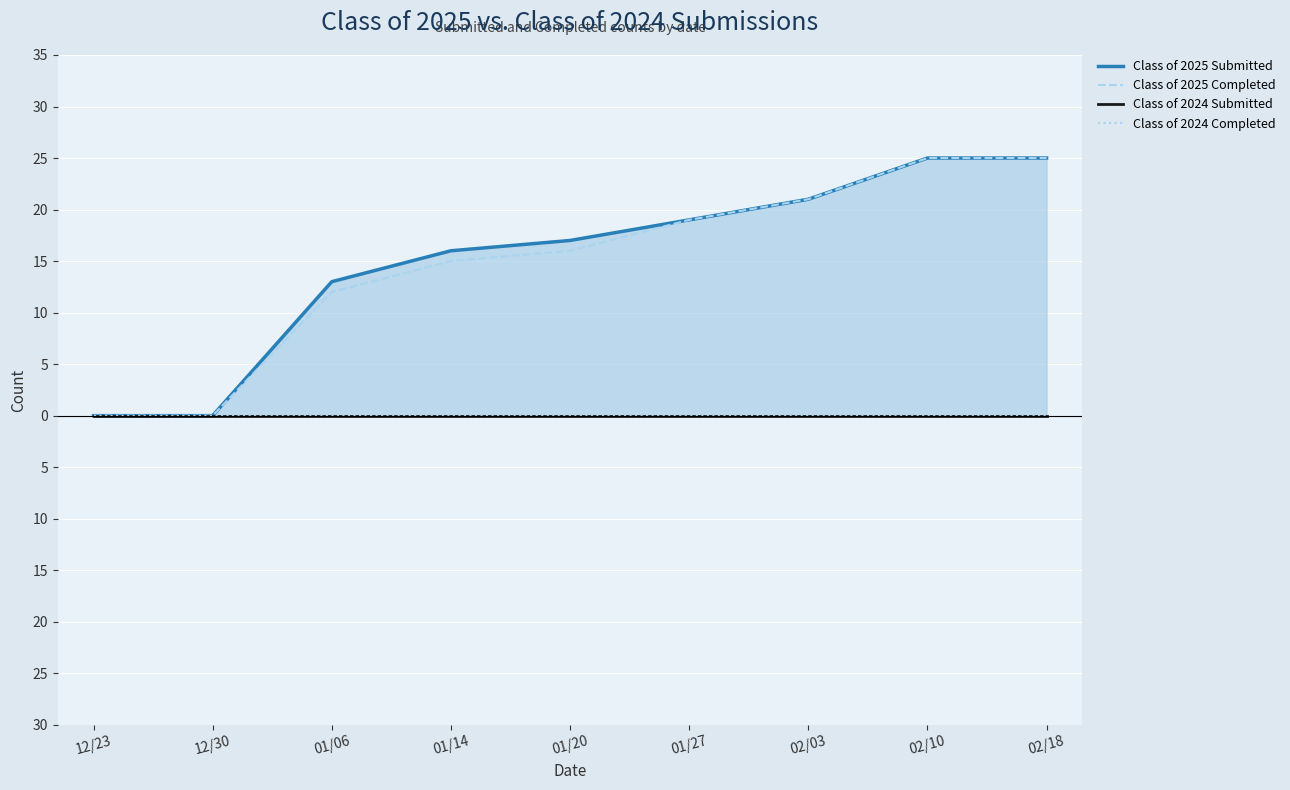

What is the maximum value shown in the chart?

25